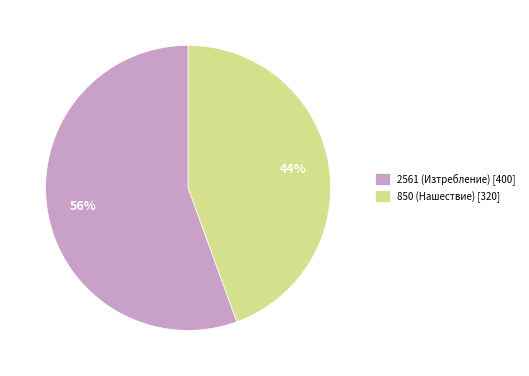

Does 850 (Нашествие) [320] represent more than half of the total?

No